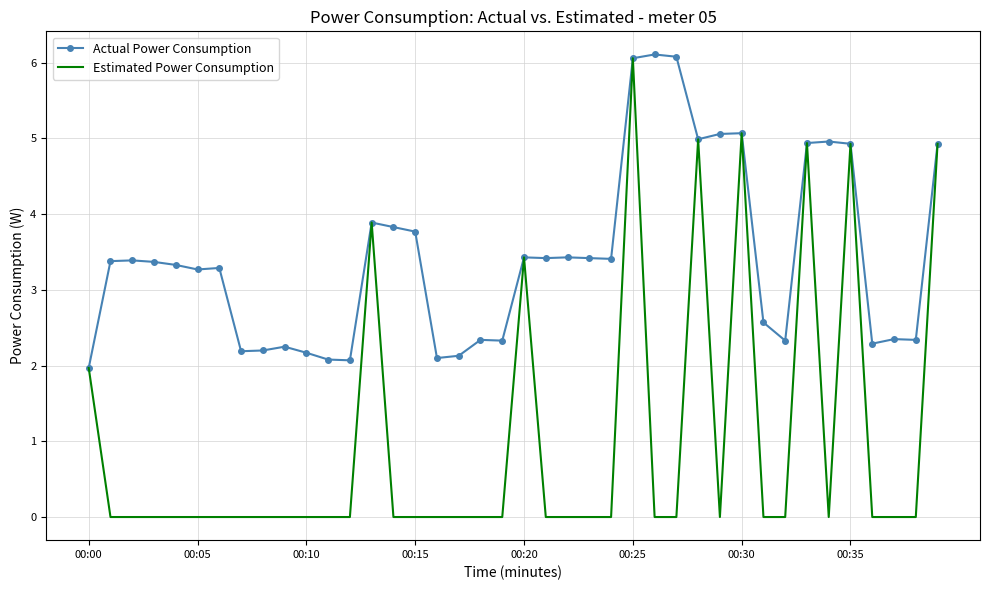

In Actual Power Consumption, how many points are lower than both neighbors (excluding endpoints)?

11